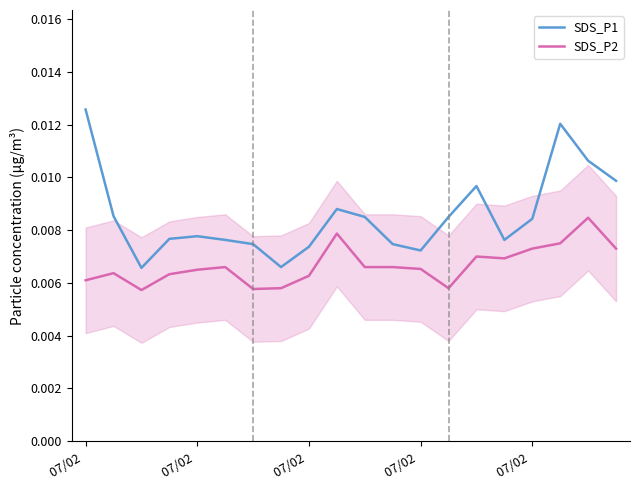

Where is SDS_P1 nearest to the value 0?

07/02 